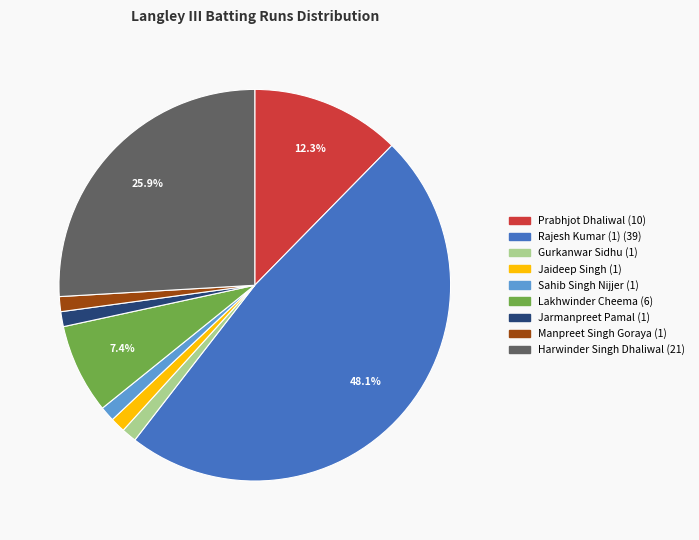

Is there any slice that represents more than half of the pie?

No